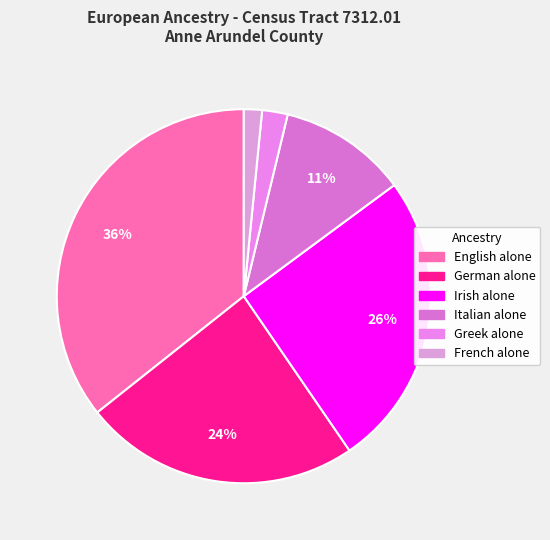

To the nearest percent, what is the difference between the largest and smallest slice percentages?

34%